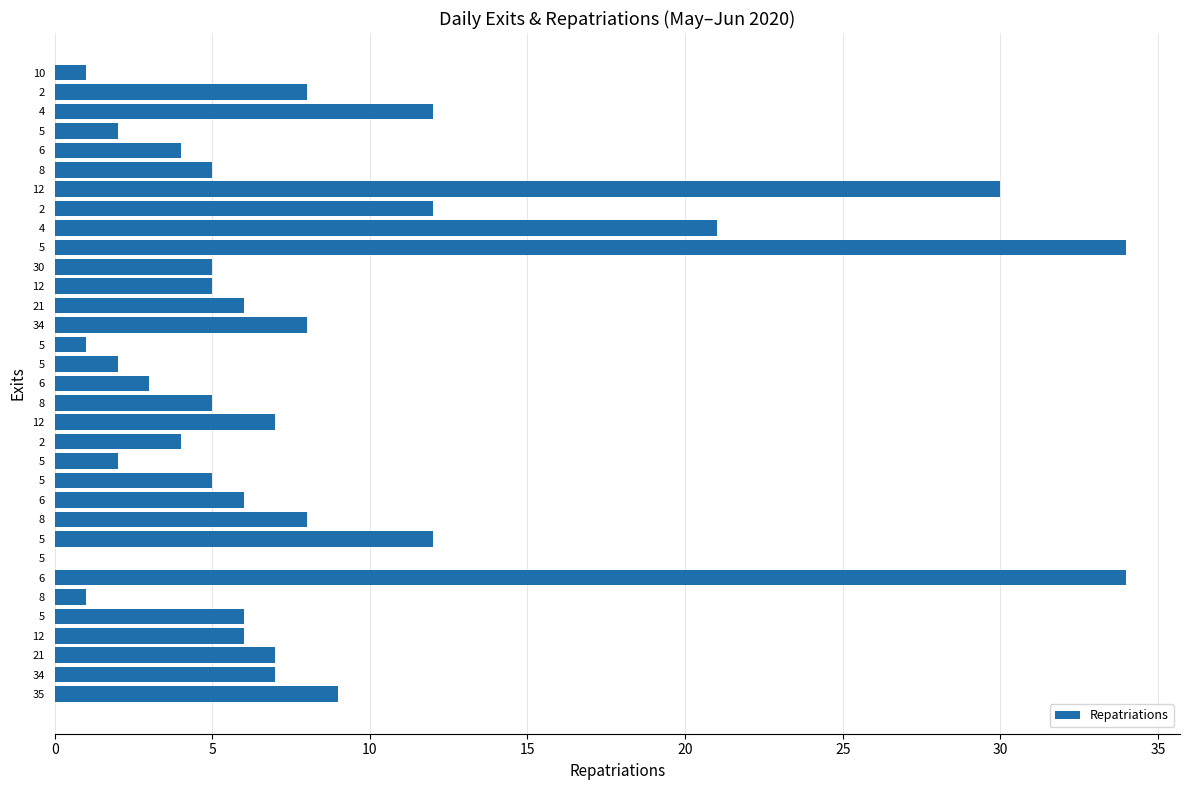

How many values are above zero?

32